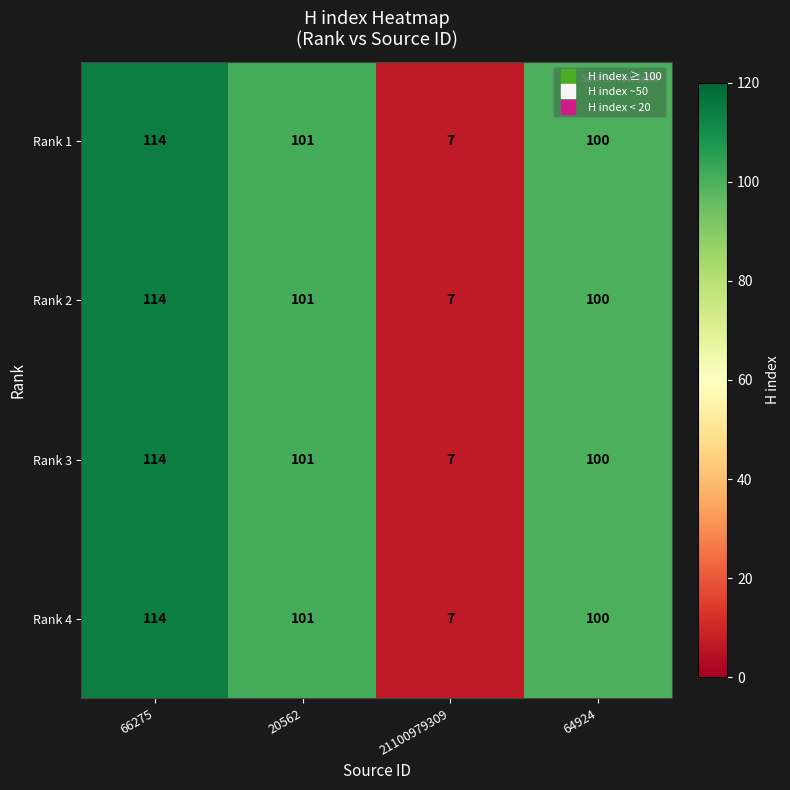

The Rank 2 series shows 114 at 66275. True or false?

True